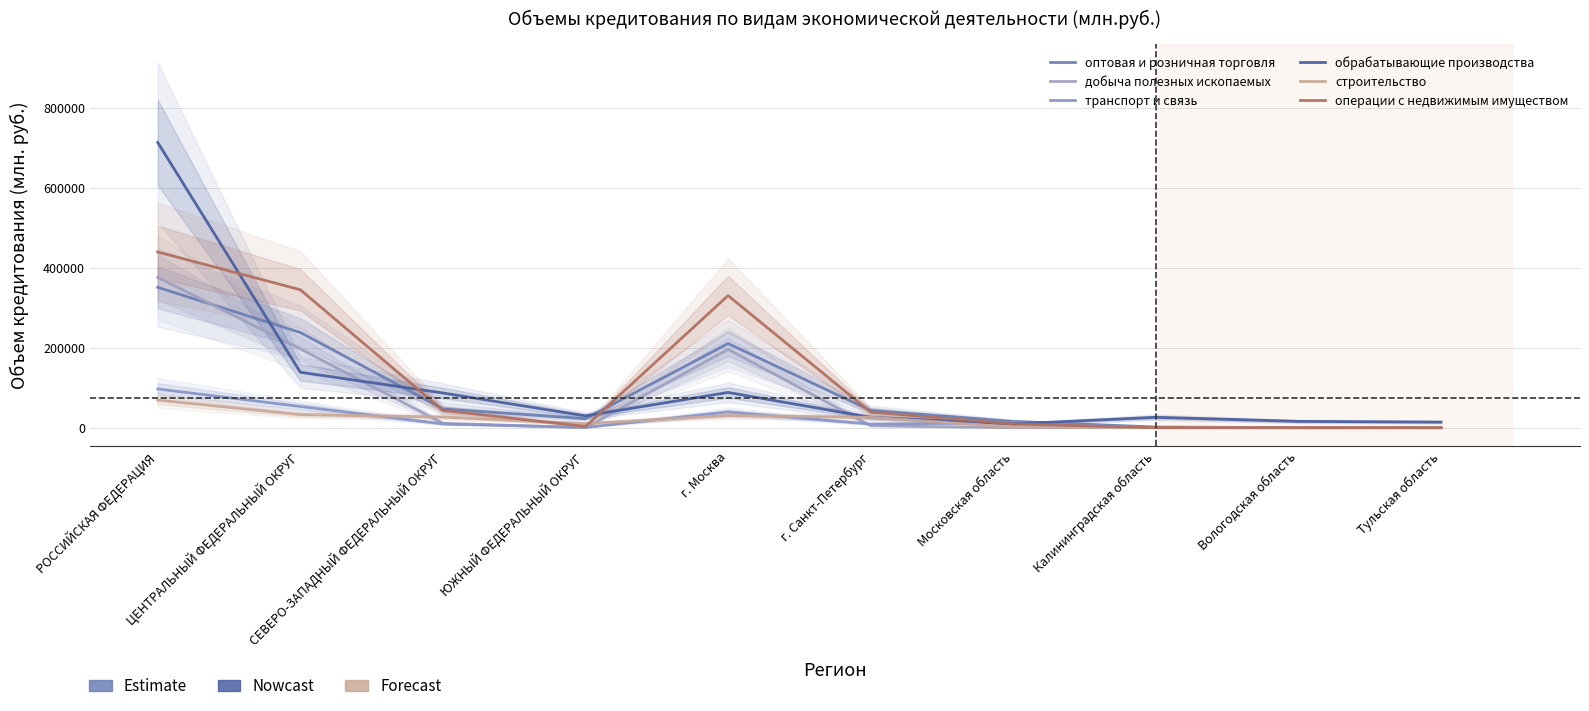

After their last crossing, which series has the higher values: обрабатывающие производства or транспорт и связь?

обрабатывающие производства